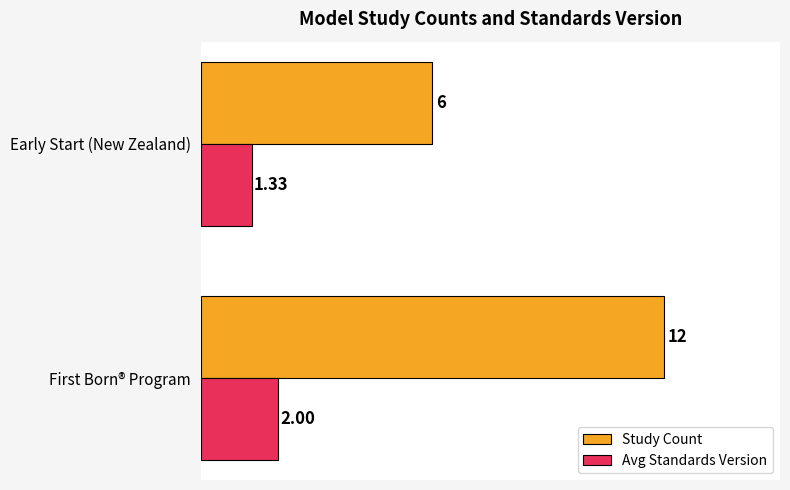

List the series in order of their overall mean, highest first.

Study Count, Avg Standards Version